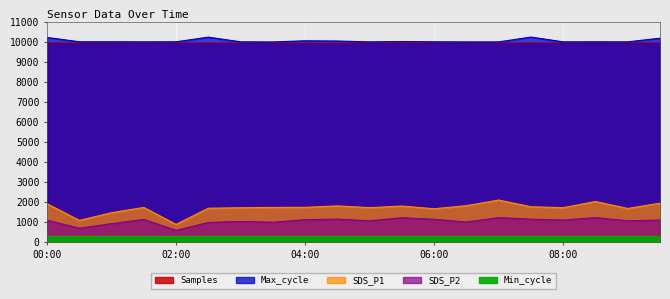

True or false: Samples and SDS_P1 cross at least once.

False